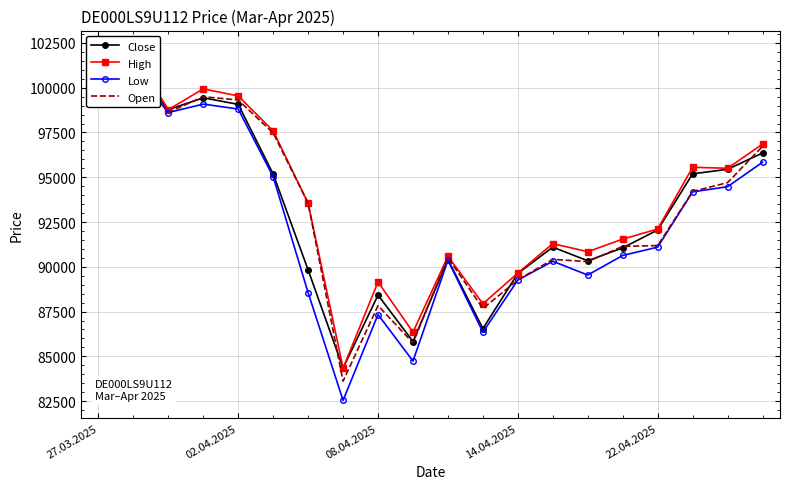

At how many categories does at least one series exceed 101106?

2